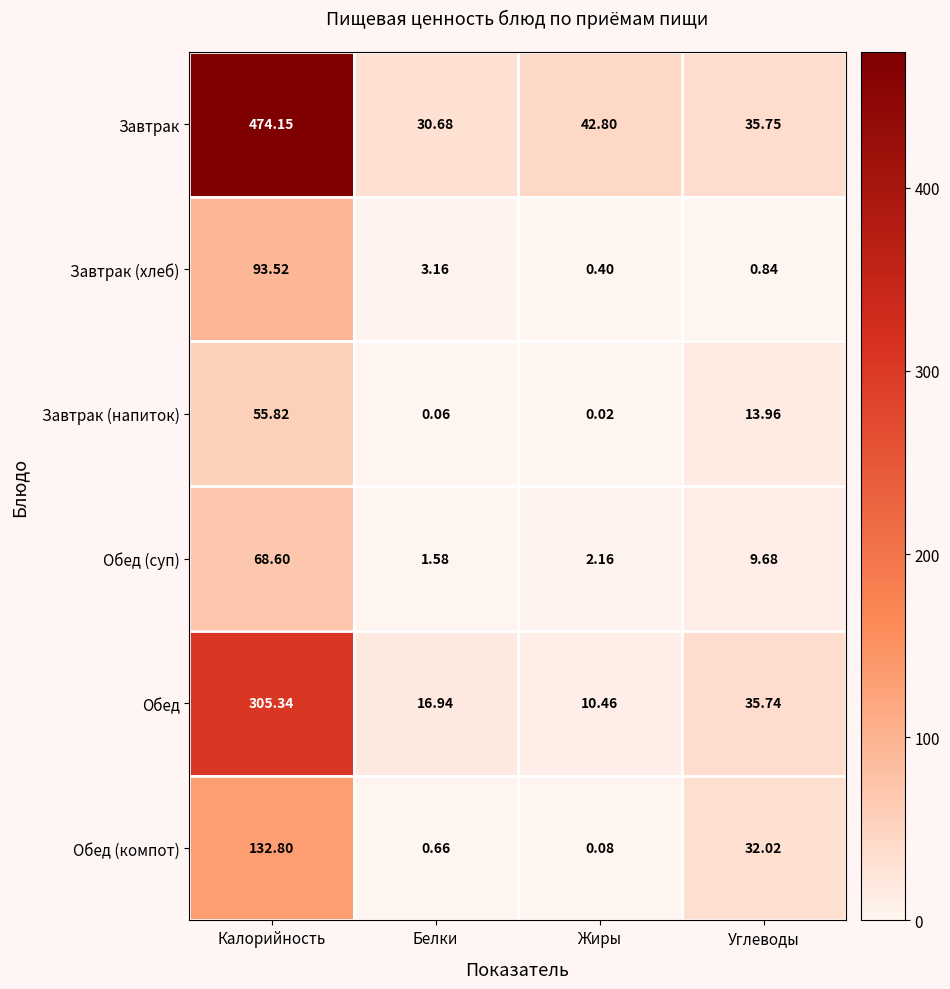

At how many categories does at least one series exceed 226?

1